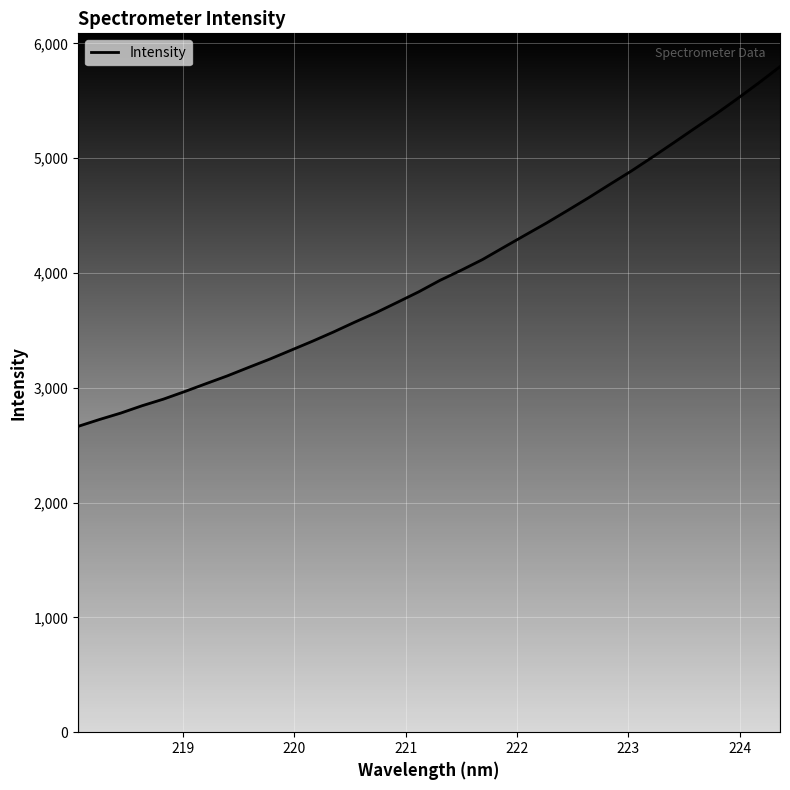

What is the greatest value displayed?

5798.2